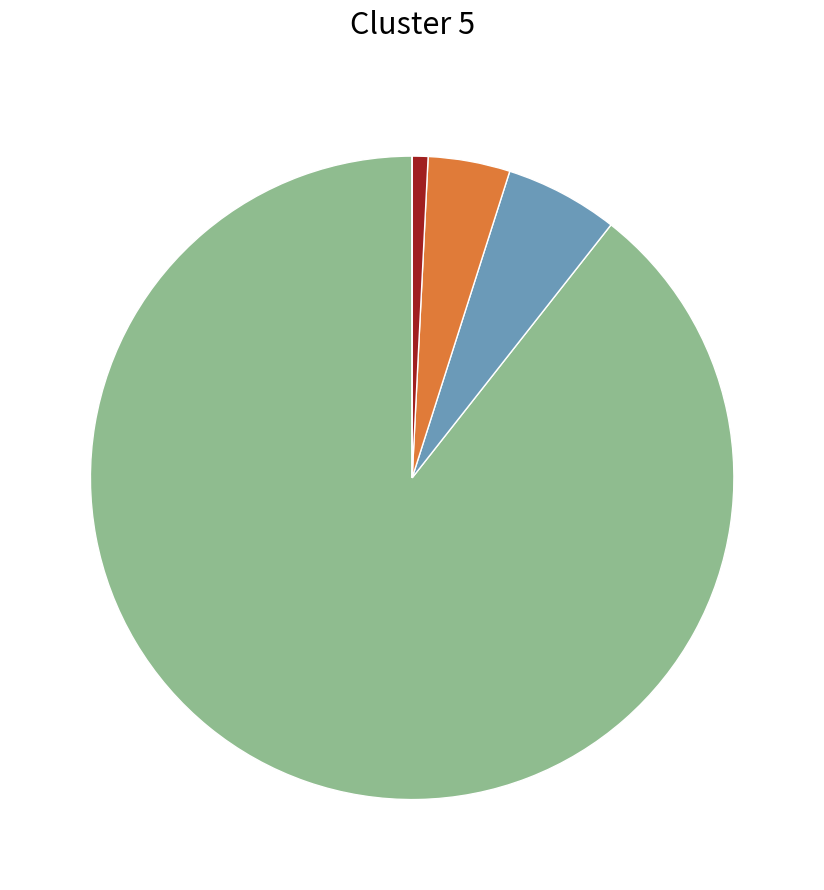

Is there any slice that represents more than half of the pie?

Yes